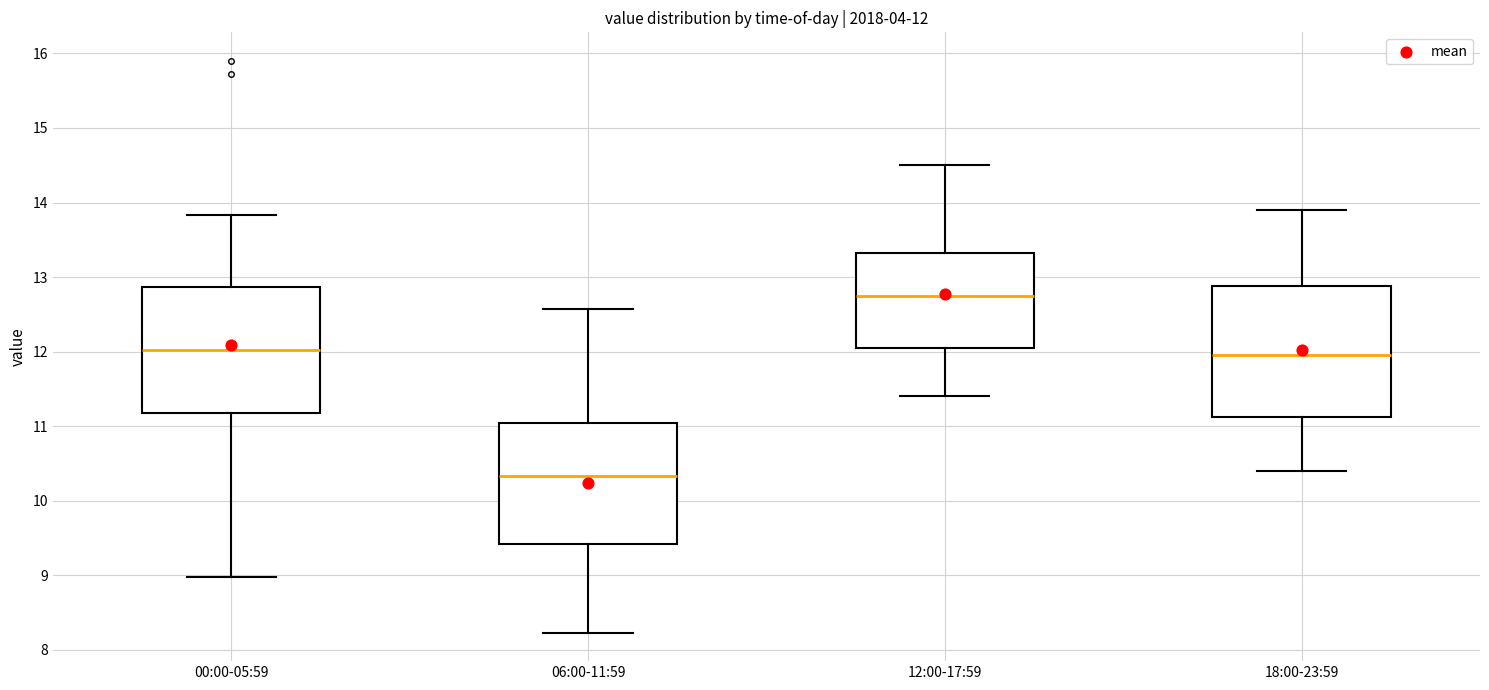

Which box's median line is the lowest?

06:00-11:59